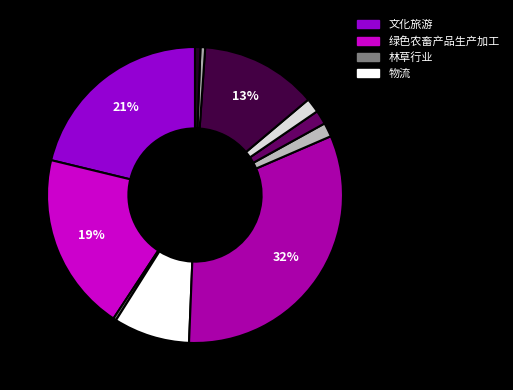

Count the number of slices in the pie.

11